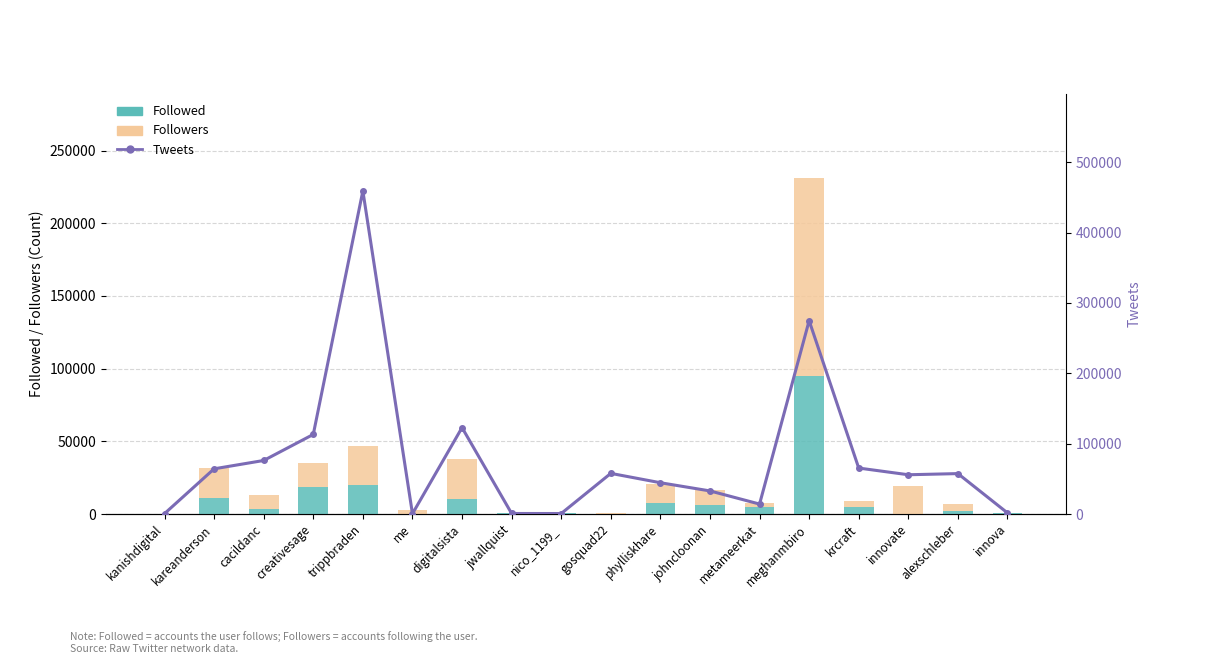

The value of Tweets at johncloonan is 32796. True or false?

True